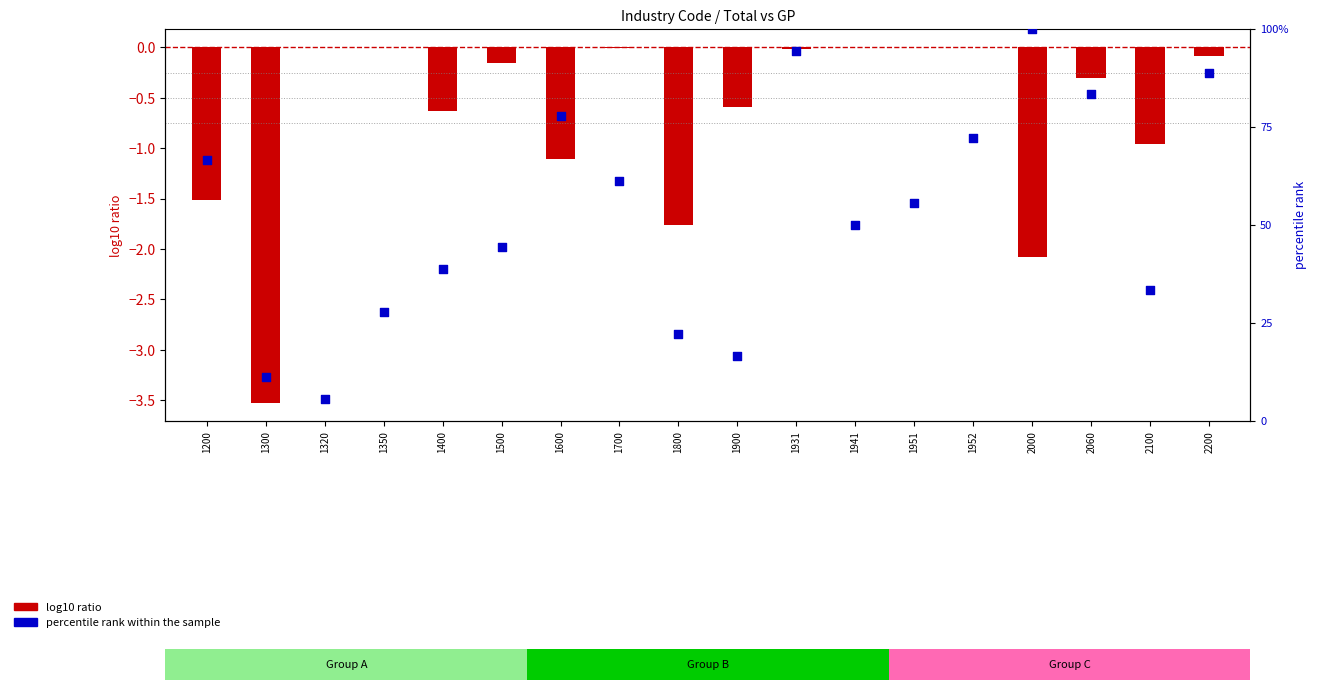

What are all the series names shown in the legend?

log10 ratio, percentile rank within the sample